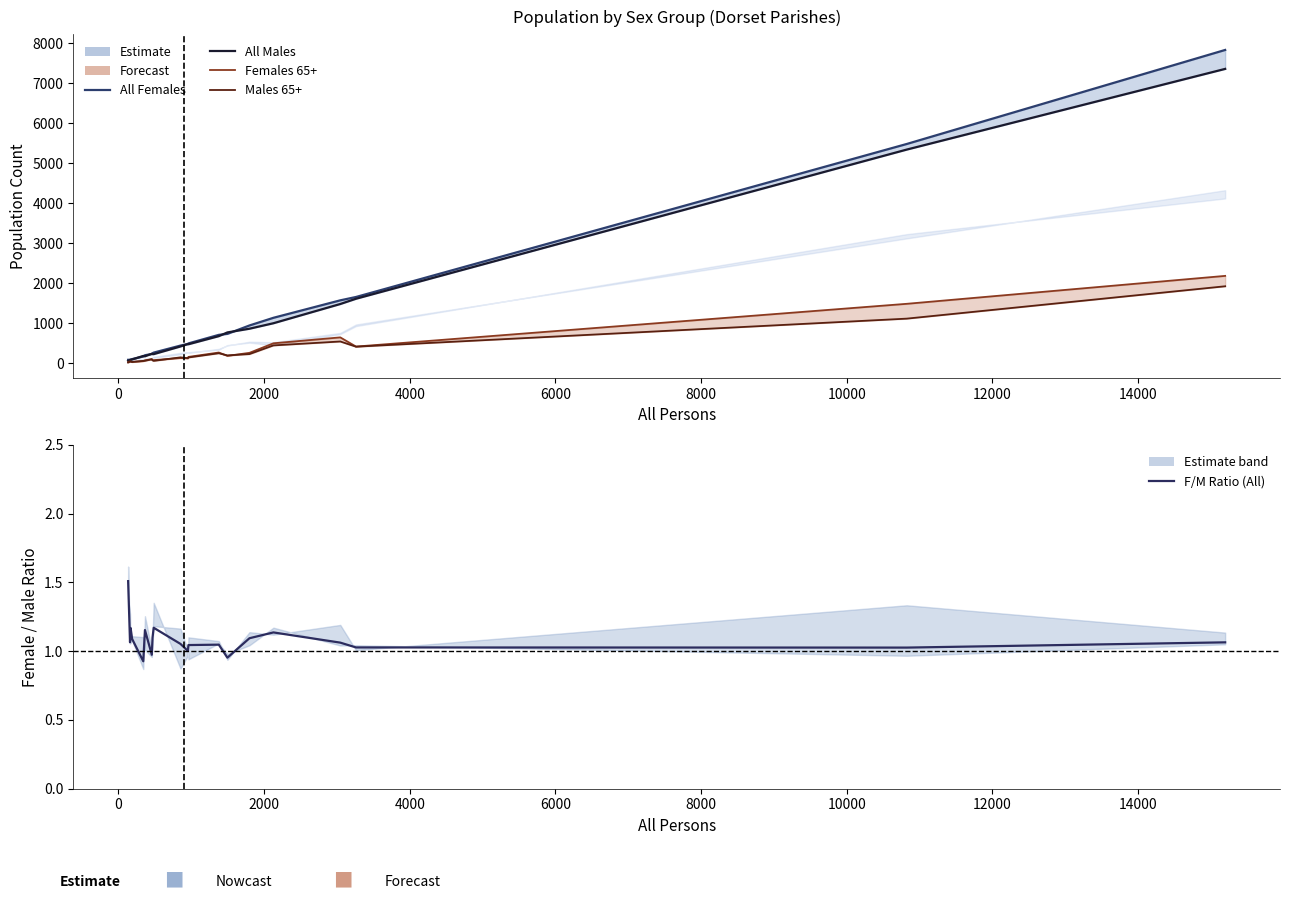

How many data points in Females 65+ are above 124?

9